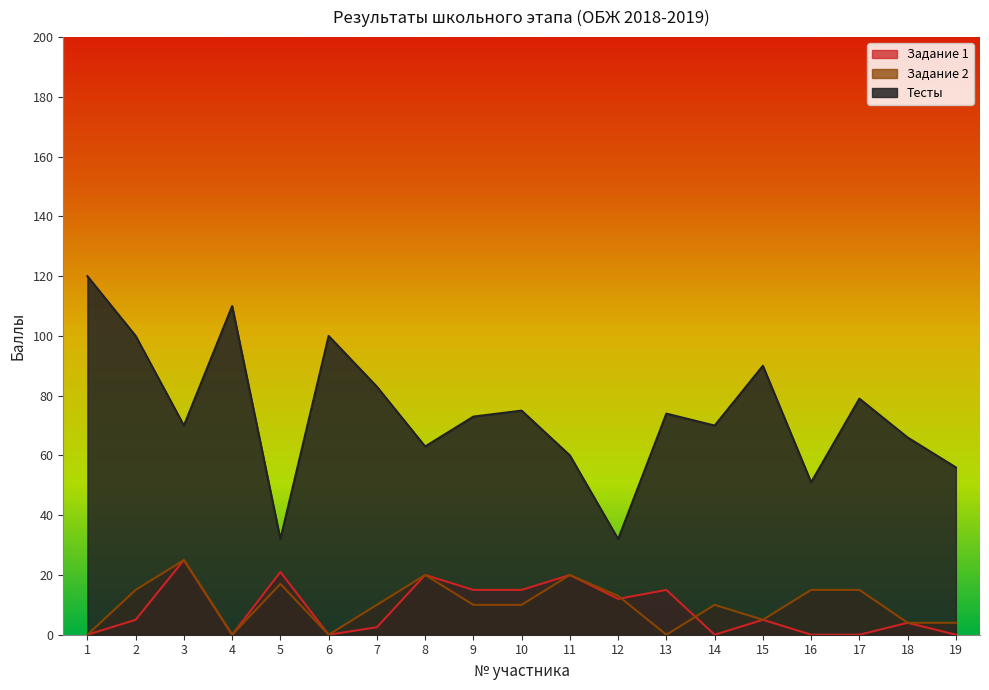

Reading left to right, transcribe all the data shown in this chart.

Задание 1: 1=0.0	2=5.0	3=25.0	4=0.0	5=21.0	6=0.0	7=2.5	8=20.0	9=15.0	10=15.0	11=20.0	12=12.0	13=15.0	14=0.0	15=5.0	16=0.0	17=0.0	18=4.0	19=0.0
Задание 2: 1=0.0	2=15.0	3=25.0	4=0.0	5=17.0	6=0.0	7=10.0	8=20.0	9=10.0	10=10.0	11=20.0	12=13.0	13=0.0	14=10.0	15=5.0	16=15.0	17=15.0	18=4.0	19=4.0
Тесты: 1=120.0	2=100.0	3=70.0	4=110.0	5=32.0	6=100.0	7=83.0	8=63.0	9=73.0	10=75.0	11=60.0	12=32.0	13=74.0	14=70.0	15=90.0	16=51.0	17=79.0	18=66.0	19=56.0